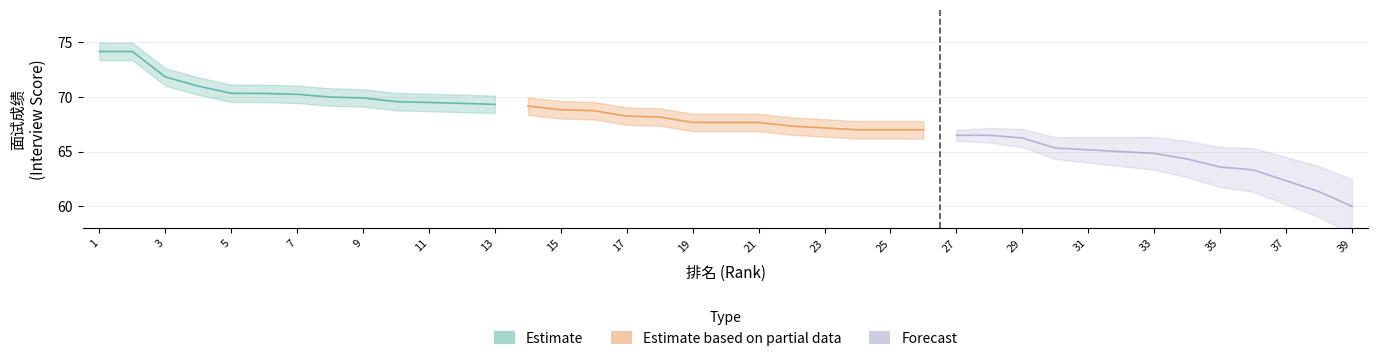

Reading left to right, extract all data points from this chart.

Estimate: 74.2	74.2	71.8	71.0	70.3	70.3	70.2	70.0	69.9	69.6	69.5	69.4	69.3
Estimate based on partial data: 69.2	68.8	68.8	68.2	68.2	67.7	67.7	67.7	67.3	67.2	67.0	67.0	67.0
Forecast: 66.5	66.5	66.2	65.3	65.2	65.0	64.8	64.3	63.6	63.3	62.3	61.3	60.0